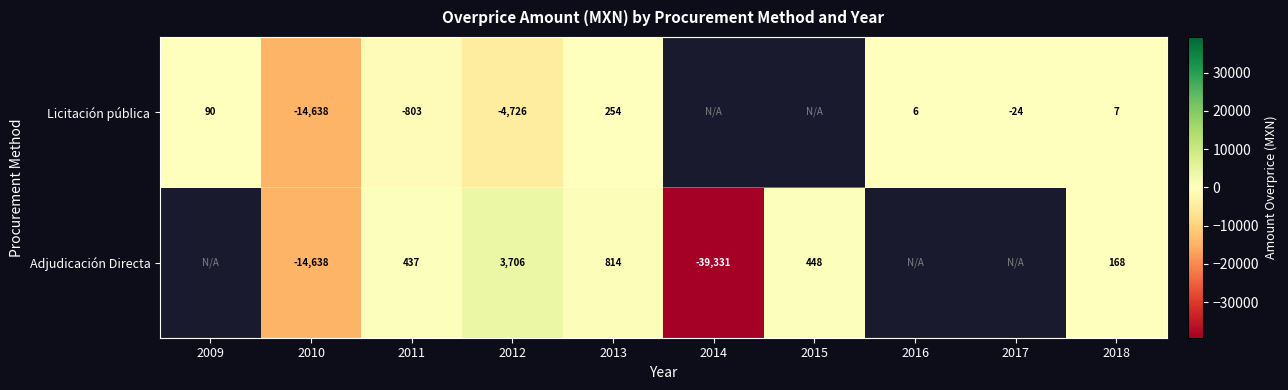

Which category has the highest value across all series?

2012